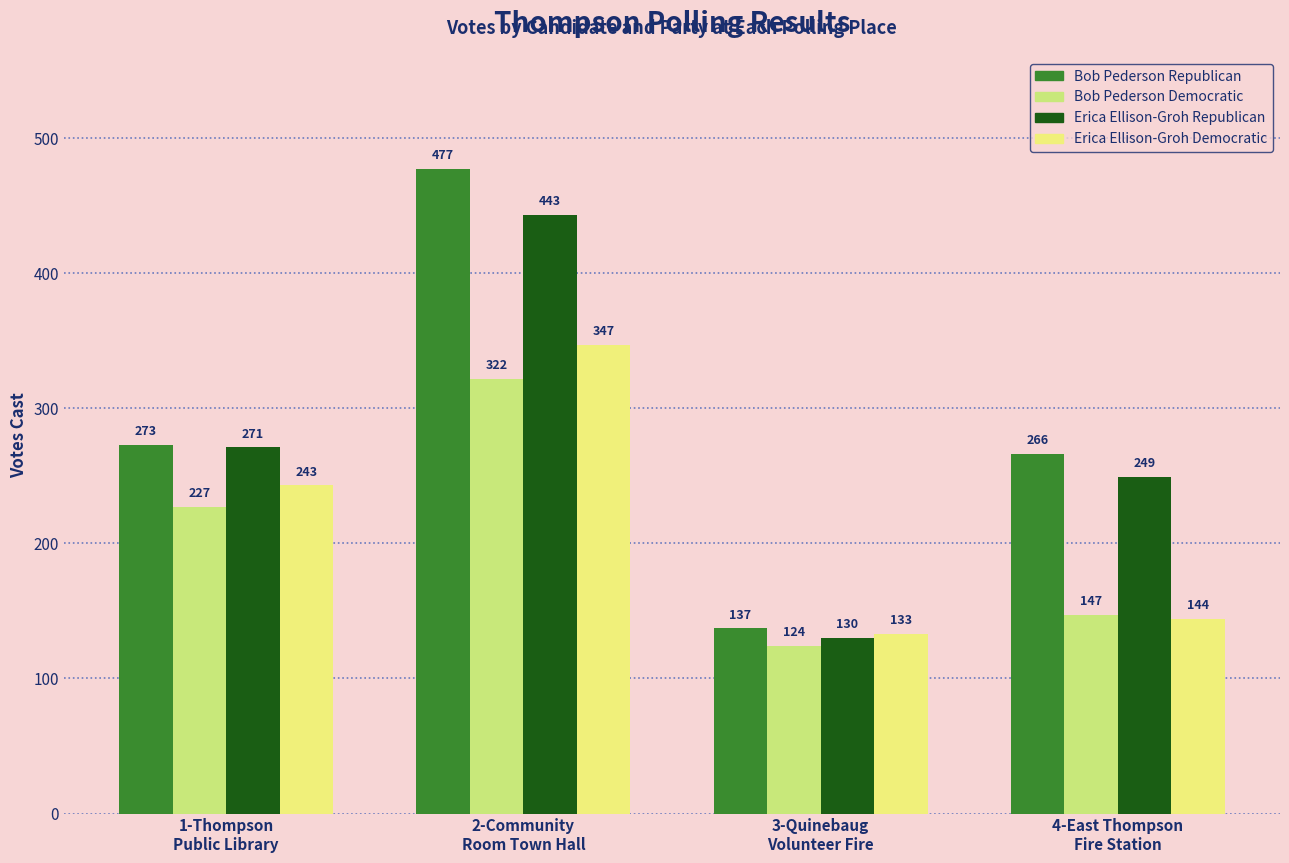

List the labels in order of Bob Pederson Republican value, largest first.

2-Community
Room Town Hall, 1-Thompson
Public Library, 4-East Thompson
Fire Station, 3-Quinebaug
Volunteer Fire